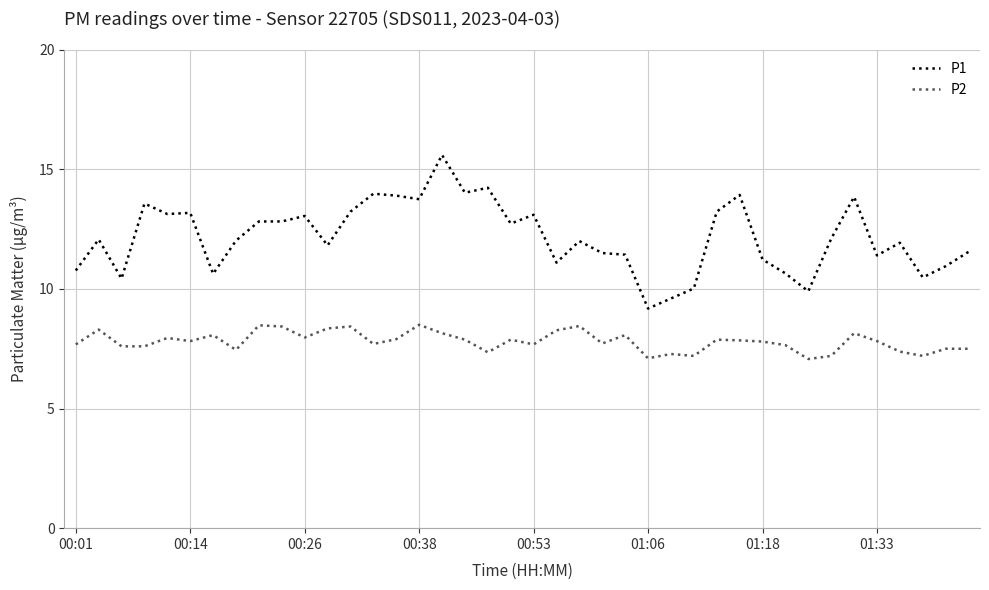

Which series has the largest total across all categories?

P1